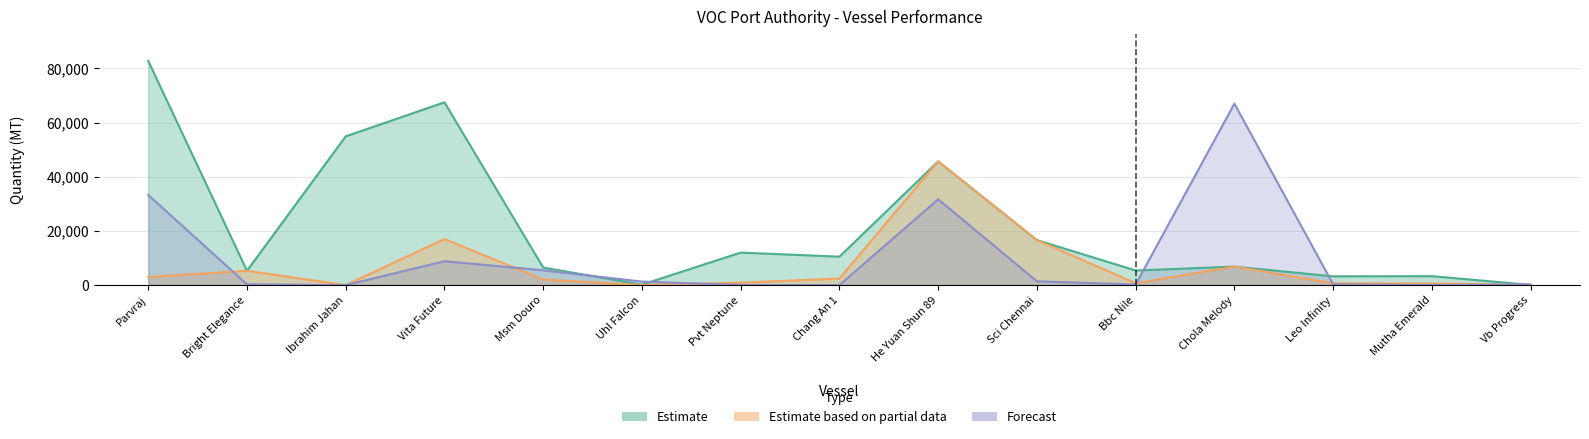

Rank the series by their average value, from lowest to highest.

Day Total (Partial), Balance (Forecast), Upto Date (Estimate)